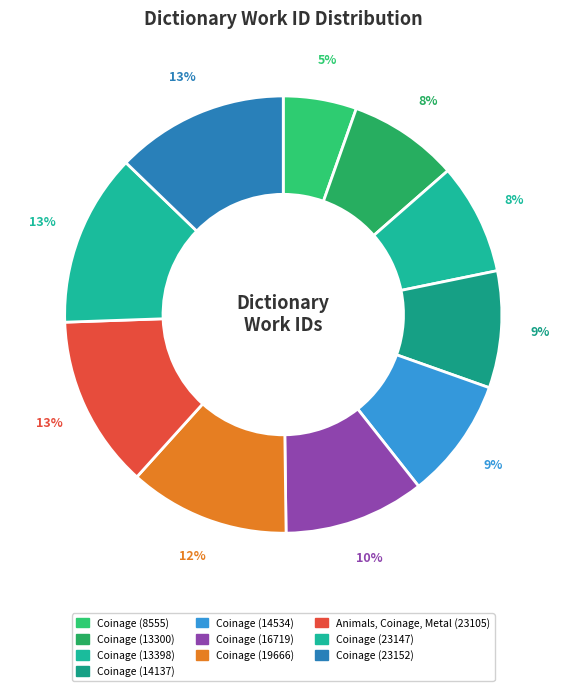

Is there any slice that represents more than half of the pie?

No